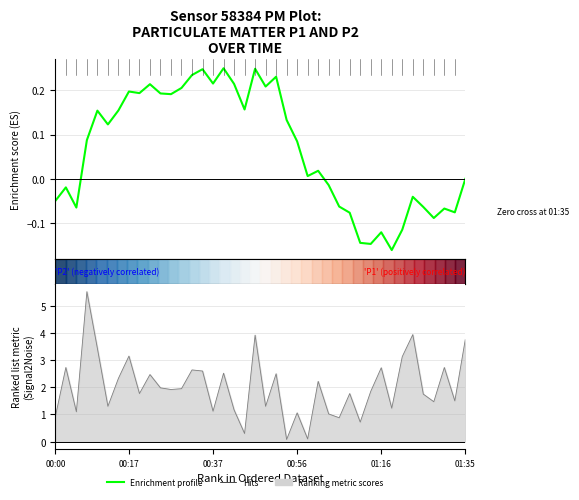

Reading left to right, transcribe all the data shown in this chart.

-0.0	-0.0	-0.1	0.1	0.2	0.1	0.2	0.2	0.2	0.2	0.2	0.2	0.2	0.2	0.2	0.2	0.2	0.2	0.2	0.2	0.2	0.2	0.1	0.1	0.0	0.0	-0.0	-0.1	-0.1	-0.1	-0.1	-0.1	-0.2	-0.1	-0.0	-0.1	-0.1	-0.1	-0.1	0.0